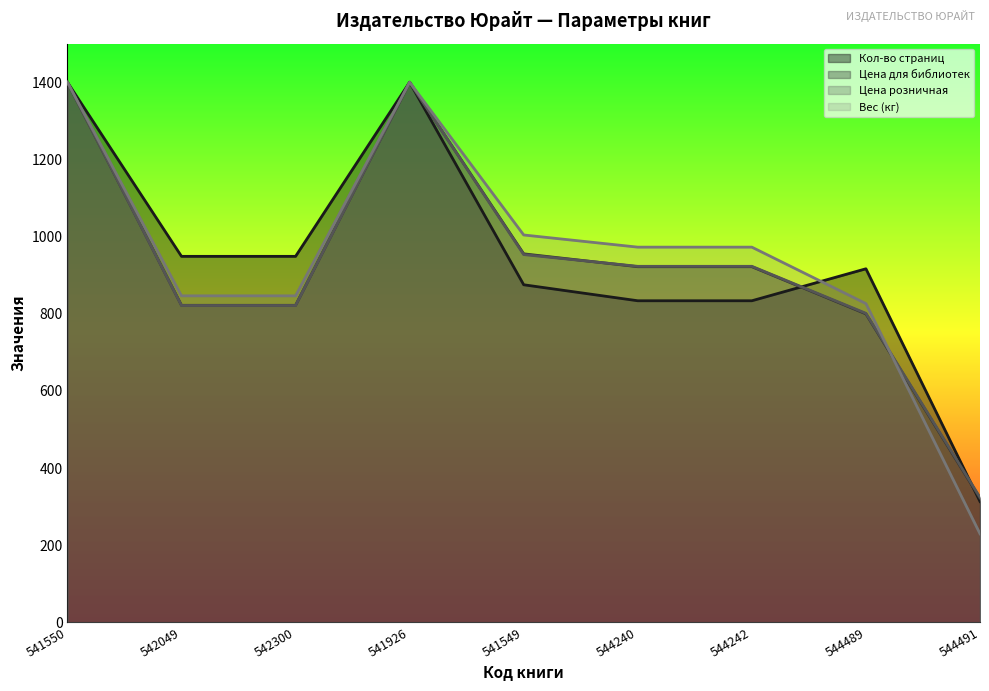

The value of Кол-во страниц at 542300 is 294.5. True or false?

False